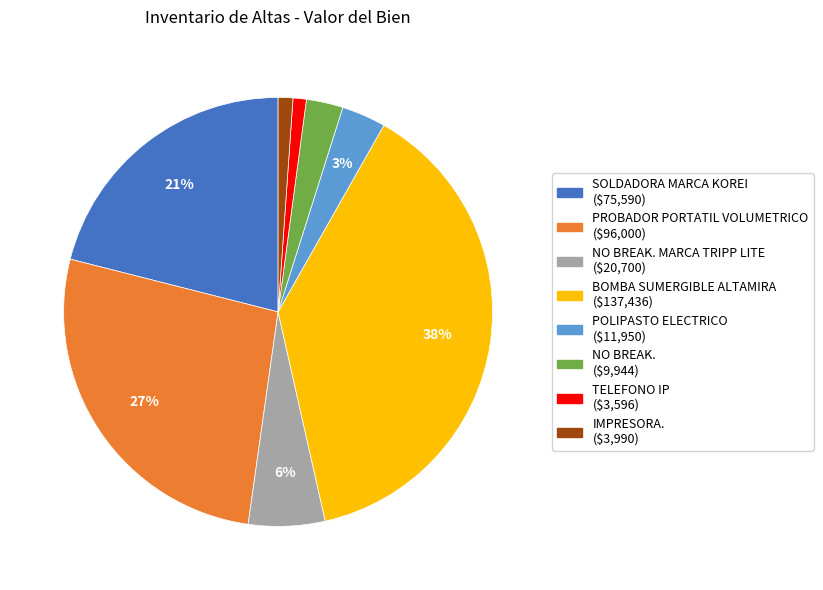

To the nearest percent, what is the difference between the largest and smallest slice percentages?

37%